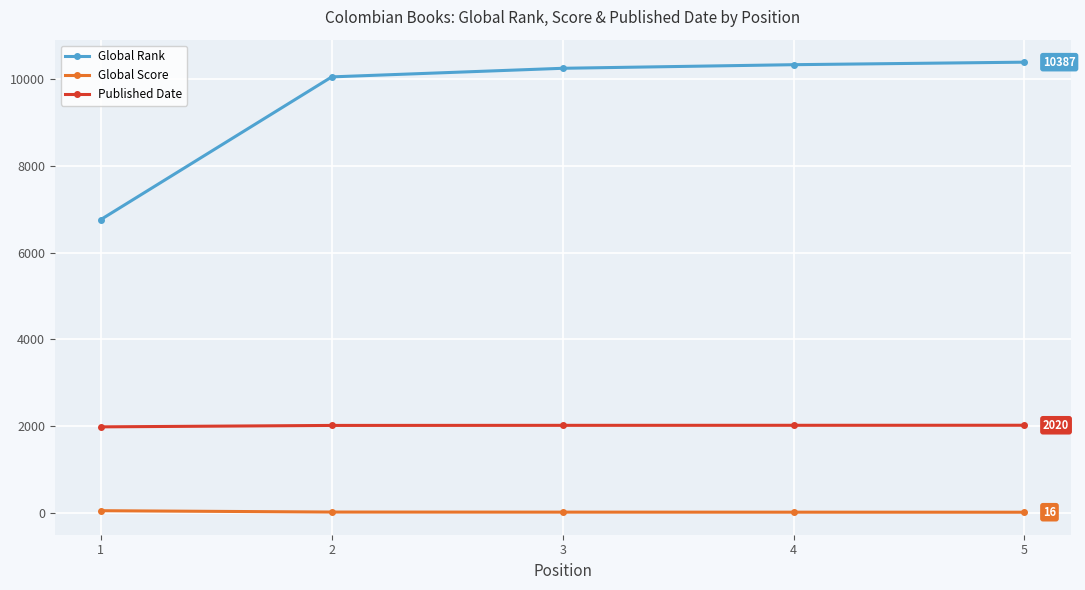

How many lines are shown in the chart?

3